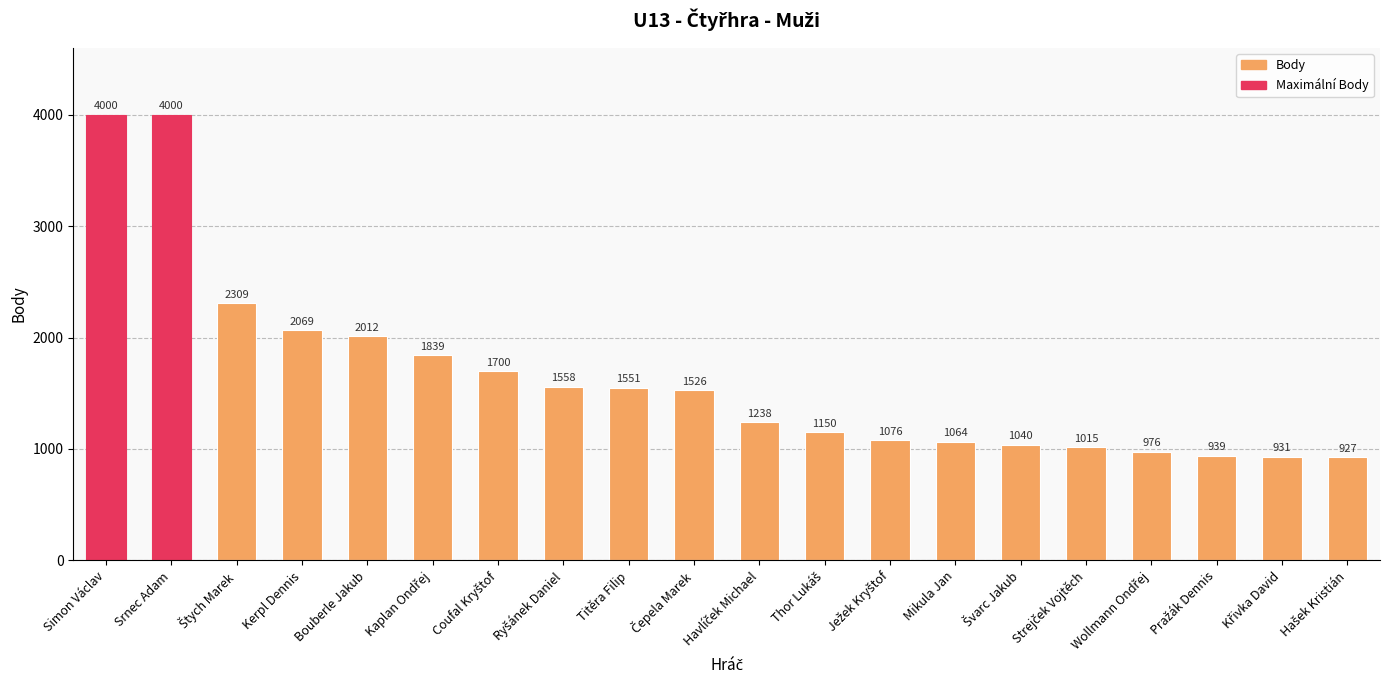

The value at Titěra Filip is 1078. True or false?

False